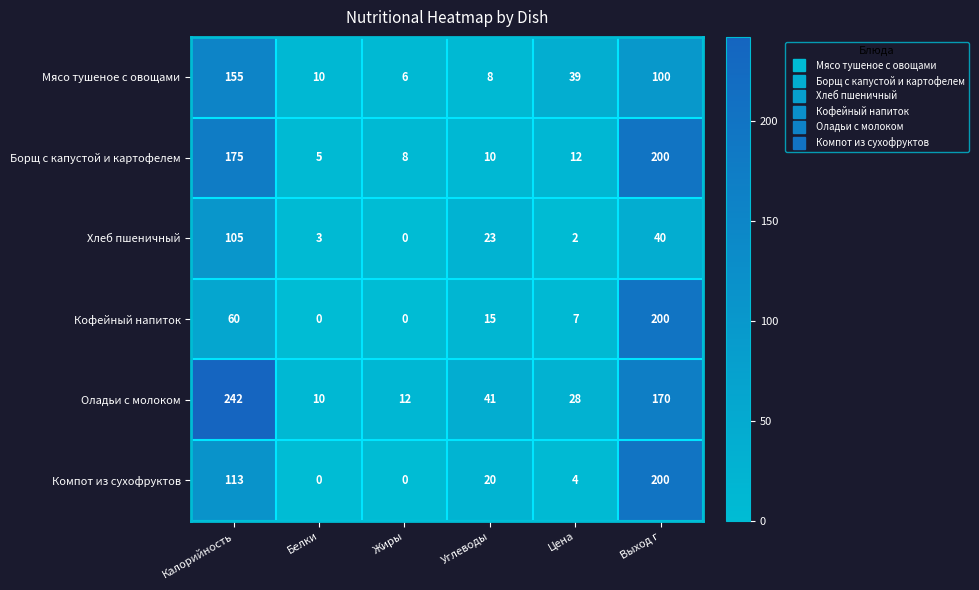

Is it true that Компот из сухофруктов equals 4 at Цена?

True